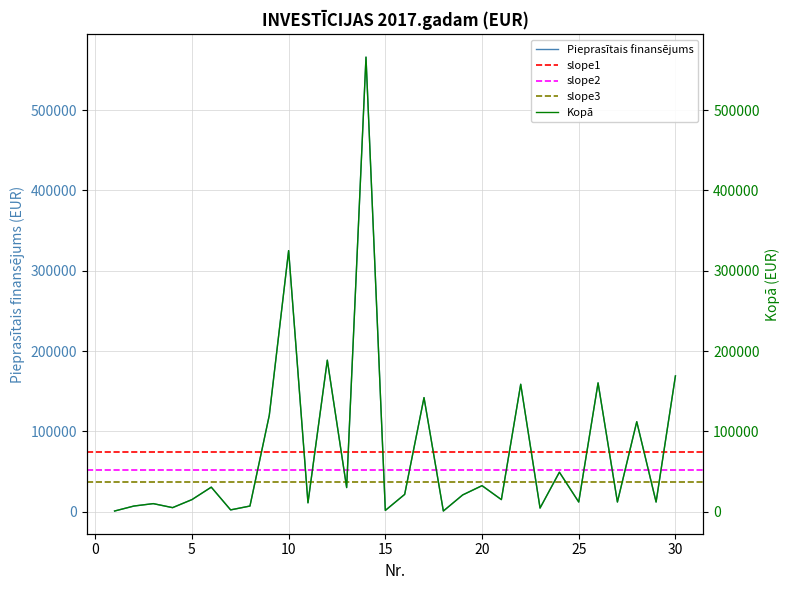

What is the difference between the Pieprasītais finansējums values at 20 and 23?

27870